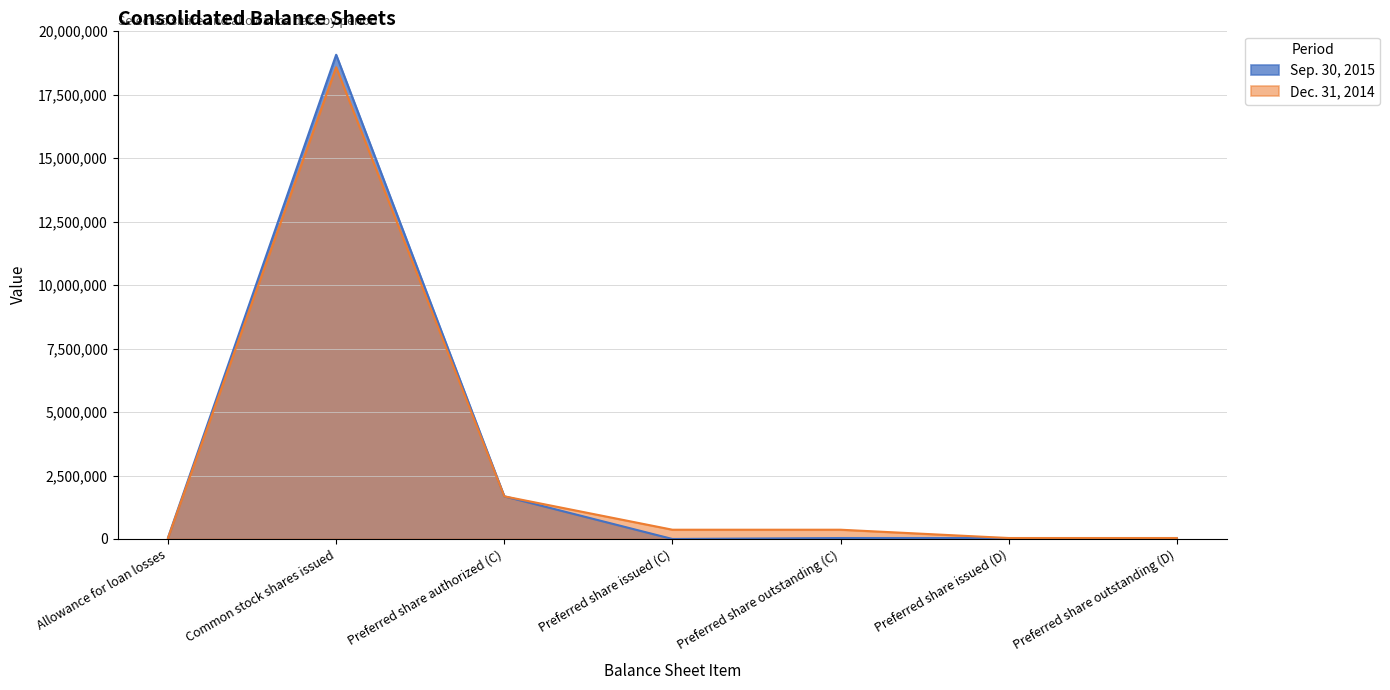

True or false: Dec. 31, 2014 and Sep. 30, 2015 intersect in this chart.

False